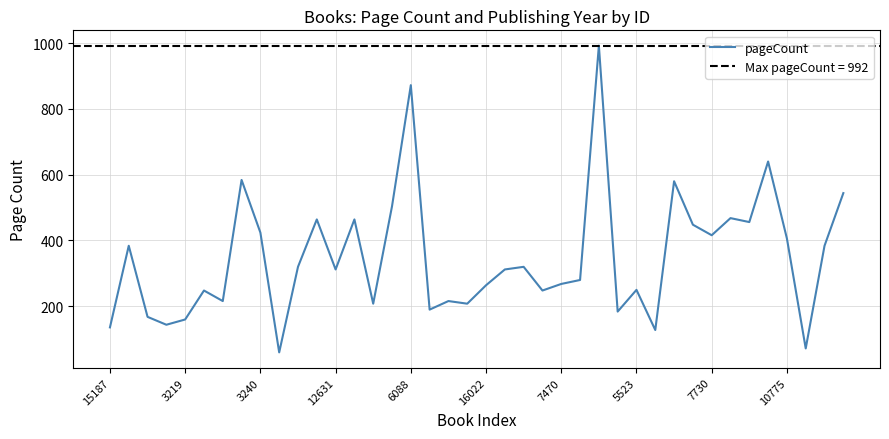

What is the label of the 19th point from the right?

21